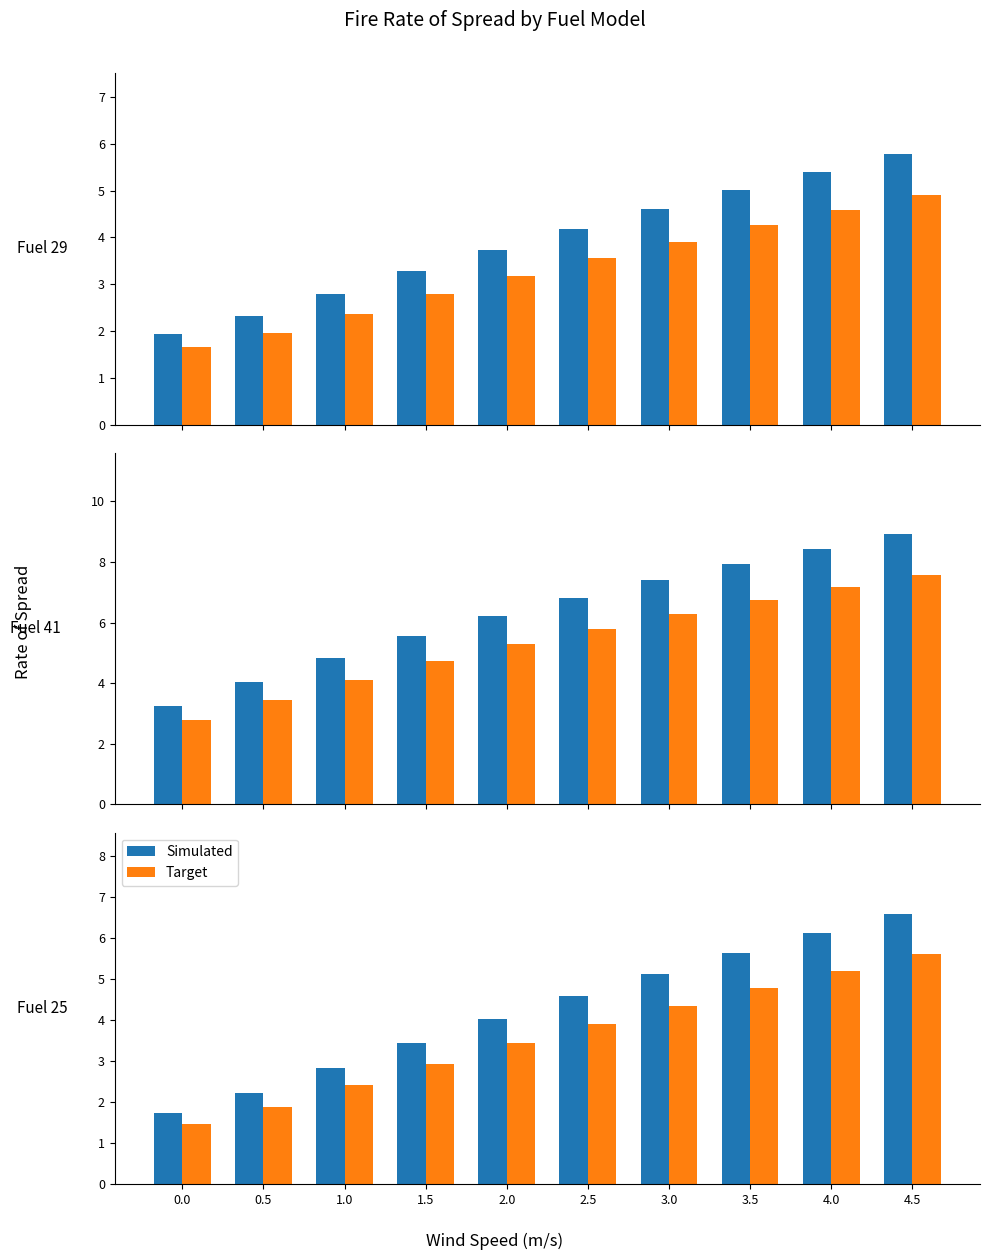

What is the value of the Target bar at the 10th from the left?

5.6